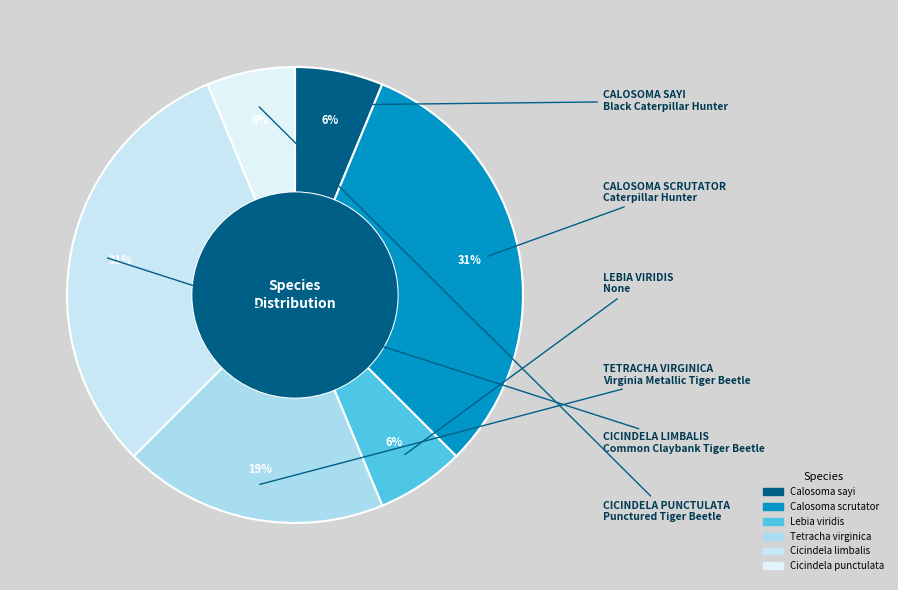

Count the number of slices in the pie.

6